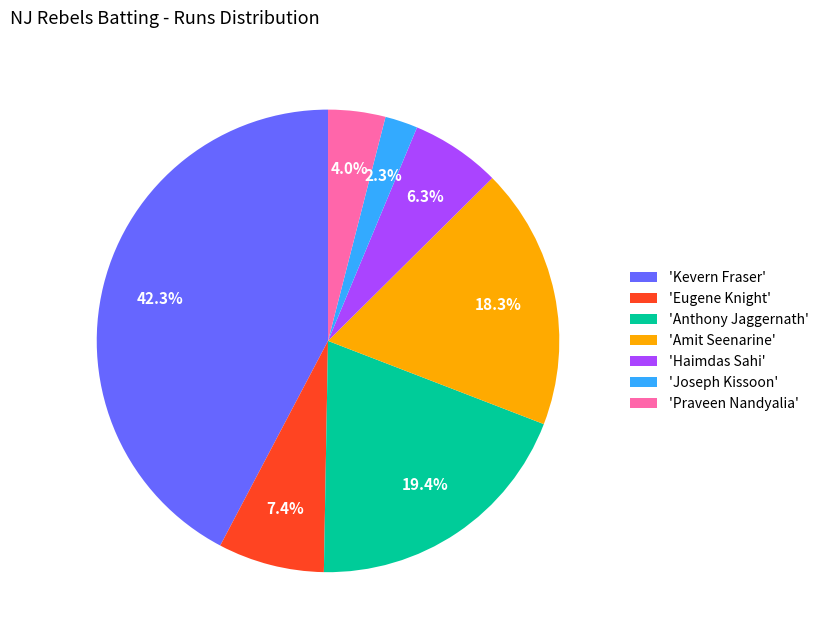

To the nearest percent, what is the average slice percentage?

14%